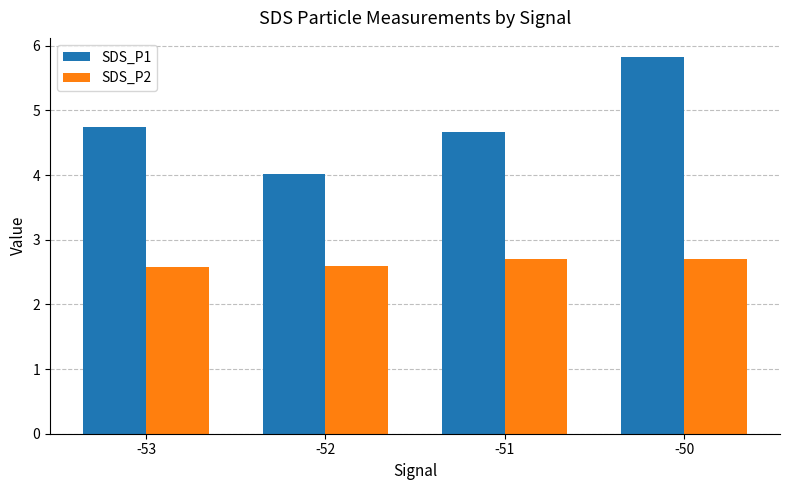

How many bars are there in each group?

2